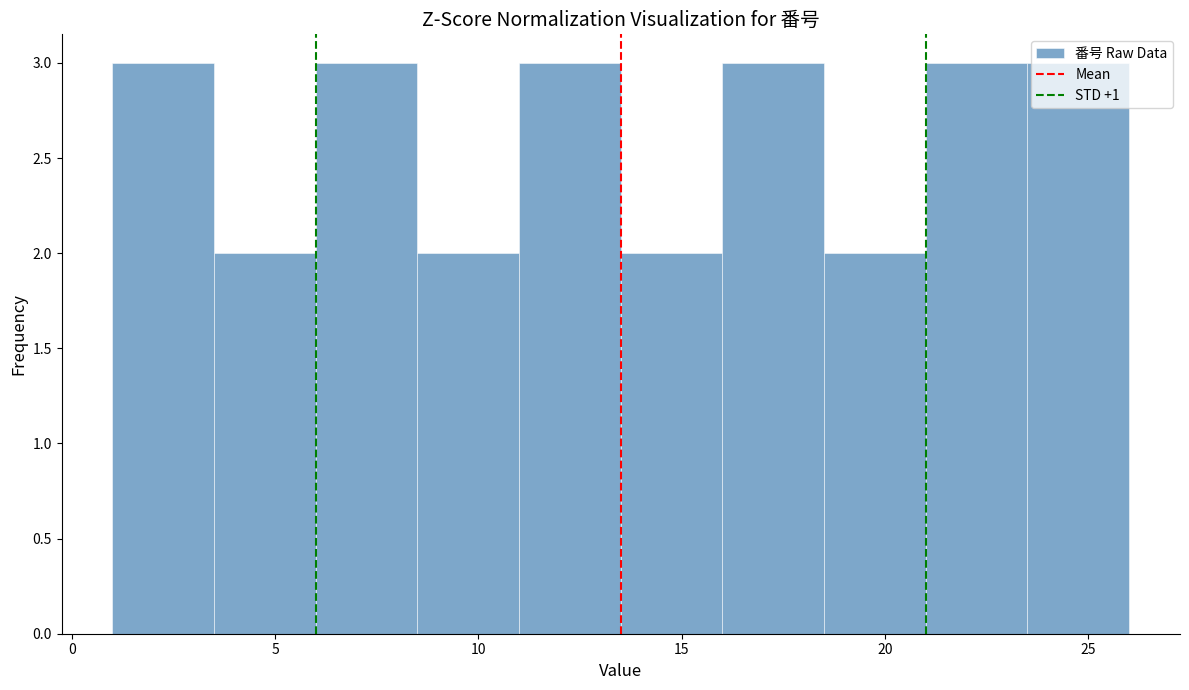

What is the height of the bar covering 16.0 to 18.5 on the x-axis? The values are not printed on the chart, so give them approximately, as read against the axis.

3